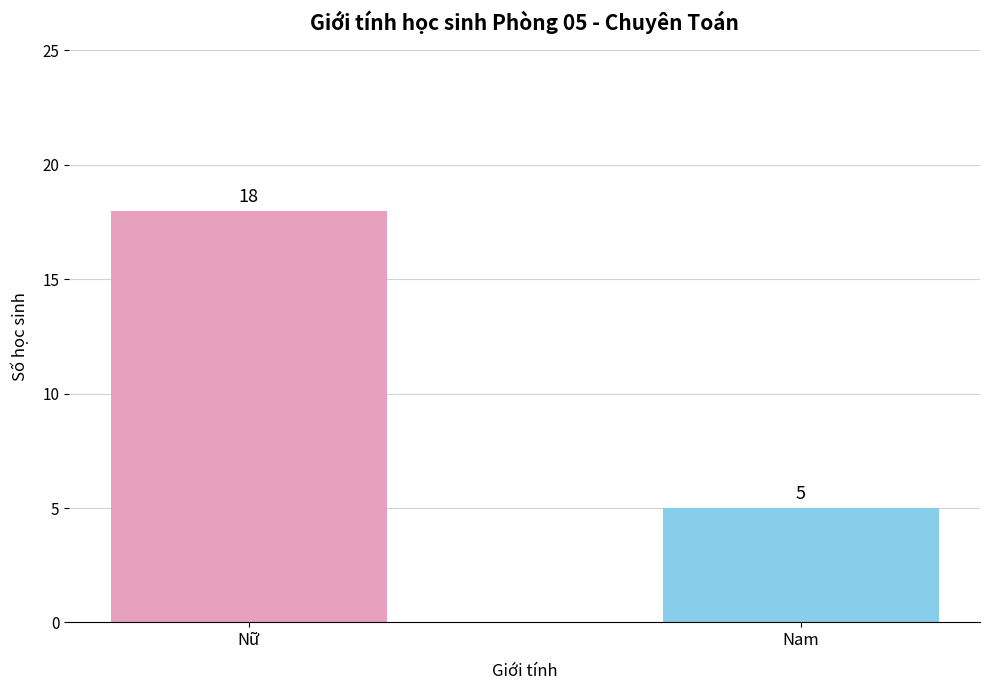

At which category does the chart reach its minimum across all series?

Nam